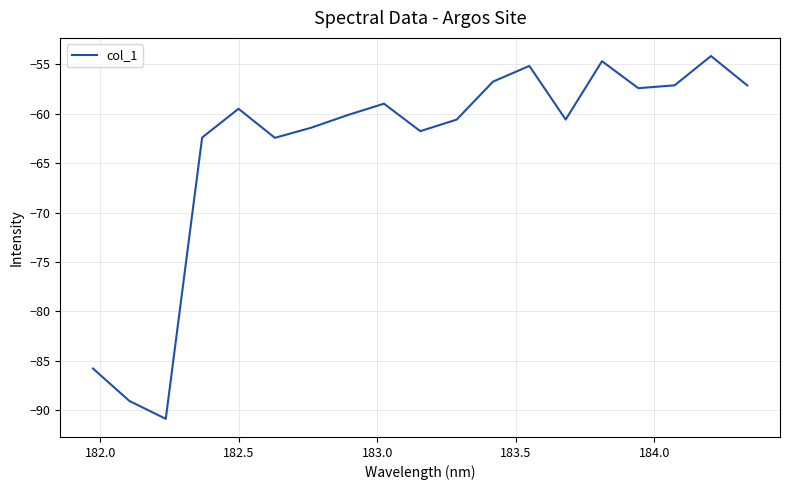

What is the difference between the maximum and minimum values?

36.7